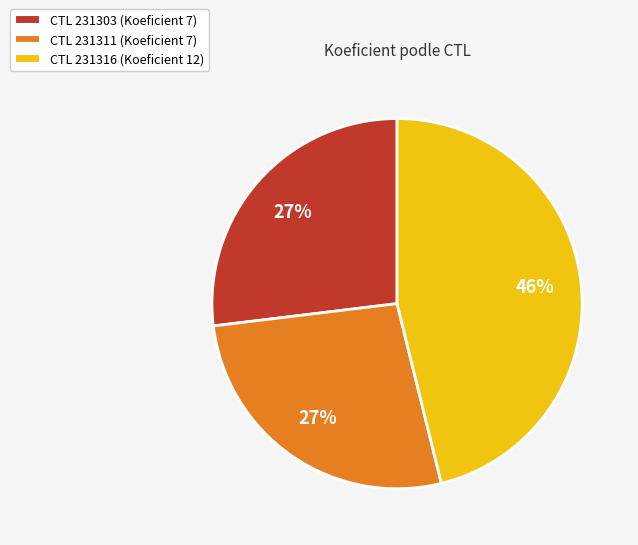

To the nearest percent, what is the average slice percentage?

33%